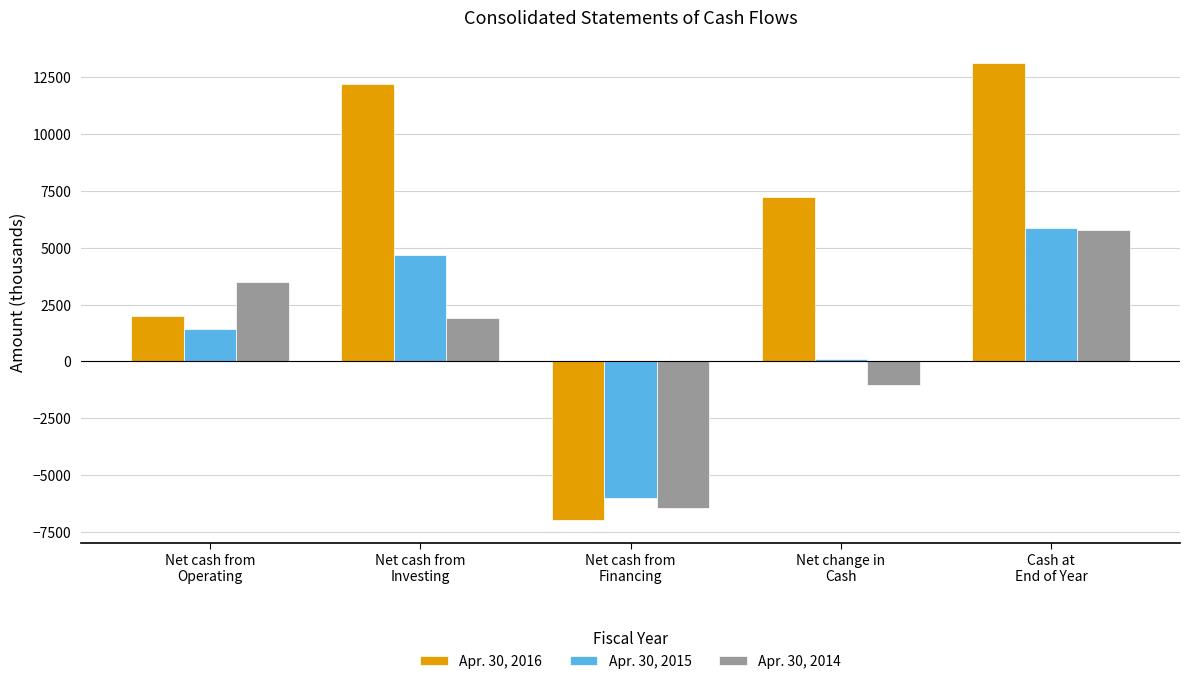

What is the difference between the maximum and minimum values in the Apr. 30, 2016 series?

20085